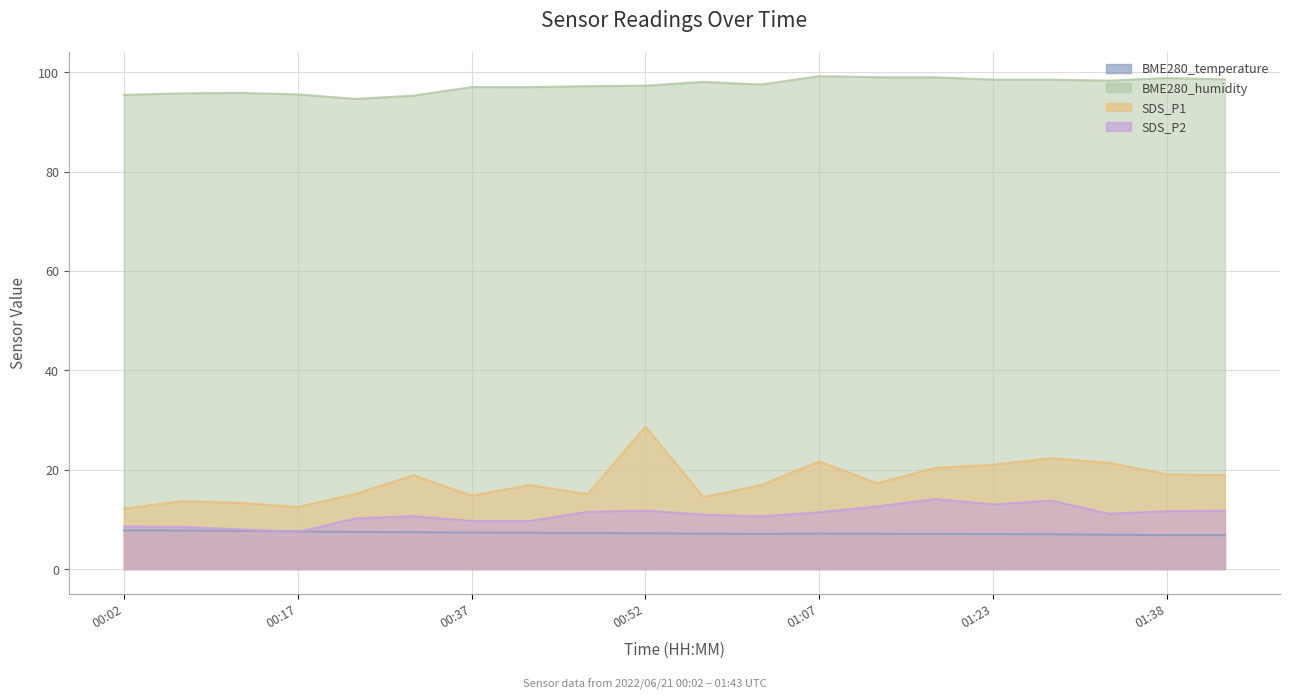

Is it true that BME280_humidity equals 33.5 at 00:22?

False